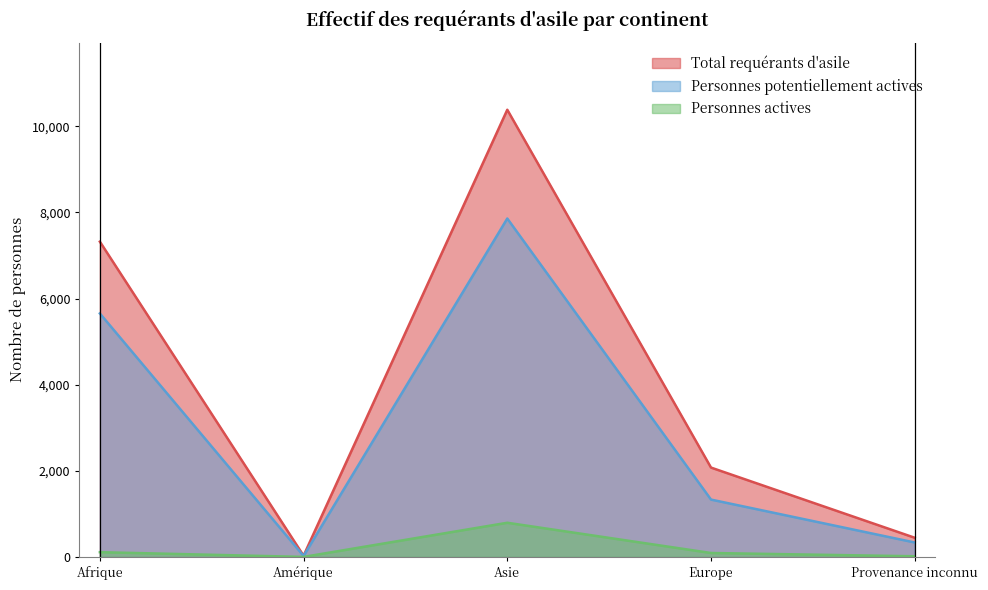

Rank the series by their maximum value, from highest to lowest.

Total requérants d'asile, Personnes potentiellement actives, Personnes actives